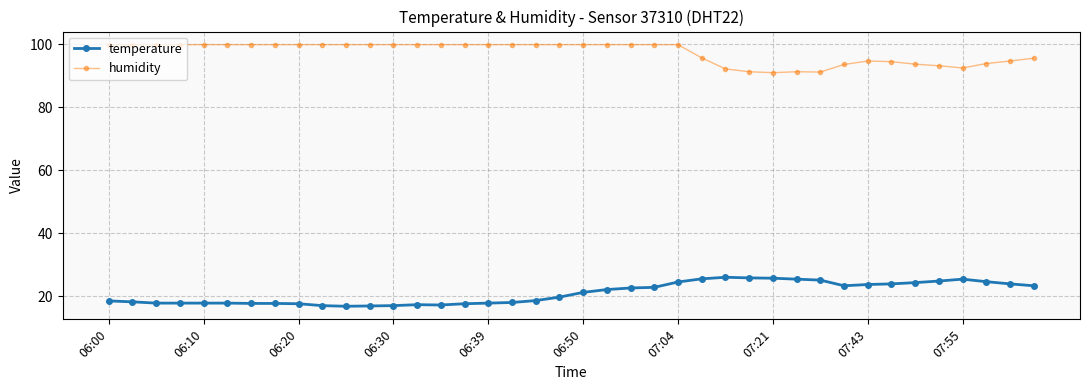

How many data points in humidity are less than 99?

15